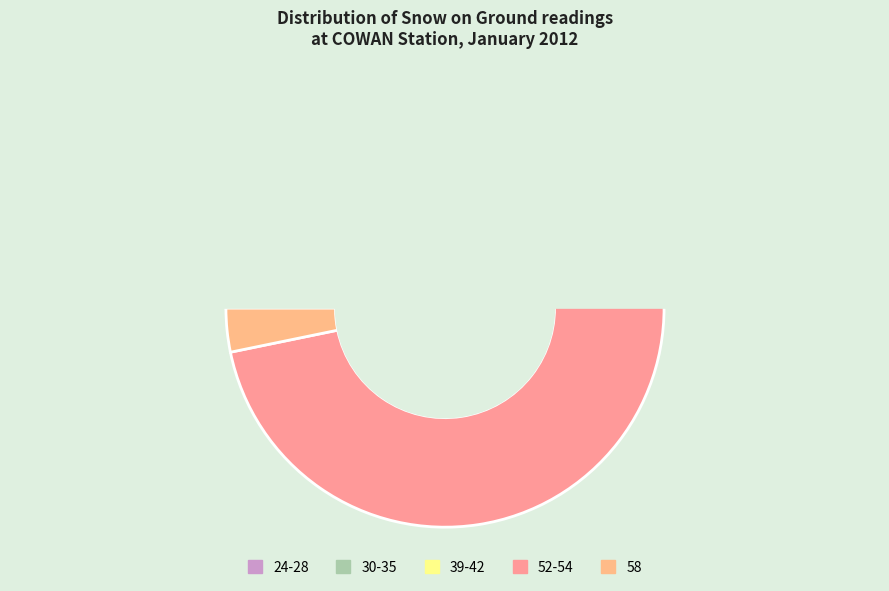

What percentage is NOT represented by 28?

97.9%